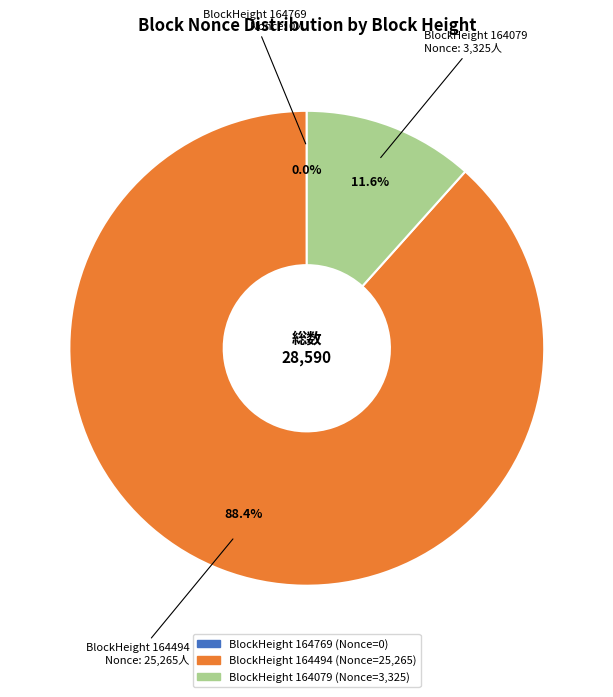

Is there a majority slice in this chart?

Yes